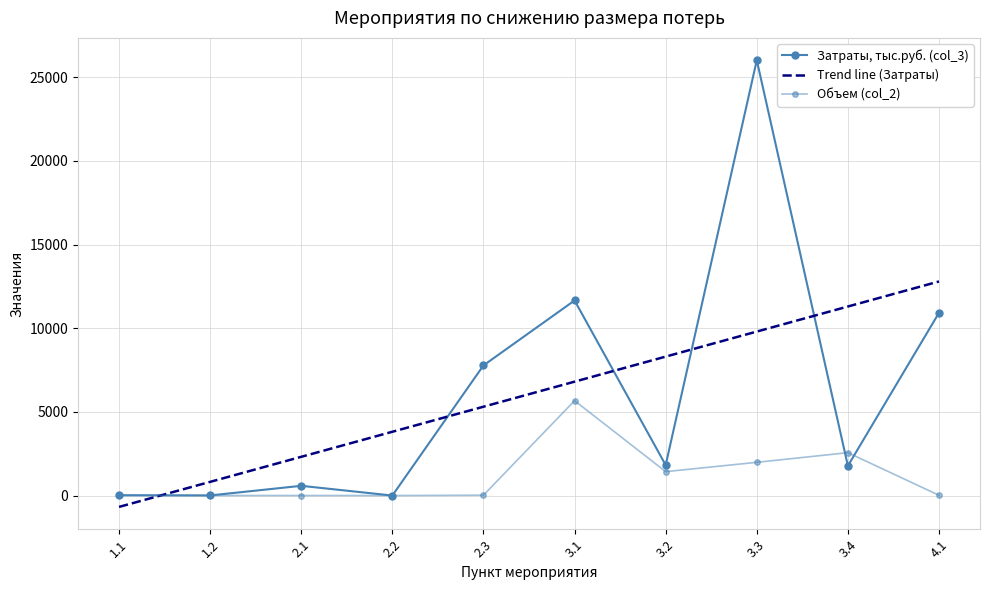

At which category does Затраты, тыс.руб. (col_3) reach its first local peak?

2.1